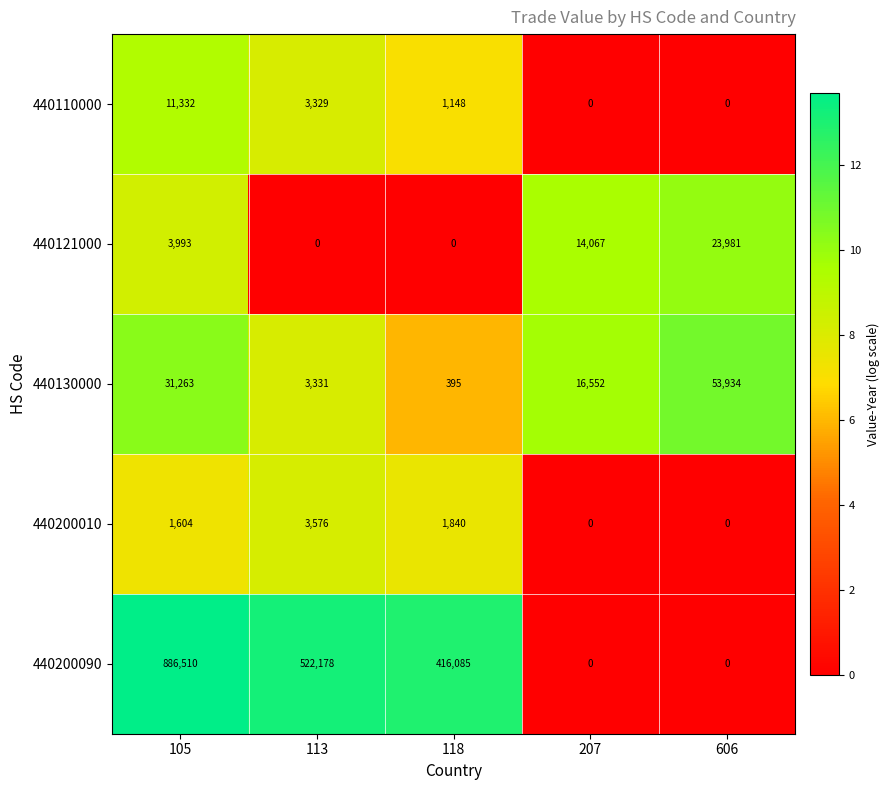

At 105, list the series in order from smallest to largest.

440200010, 440121000, 440110000, 440130000, 440200090